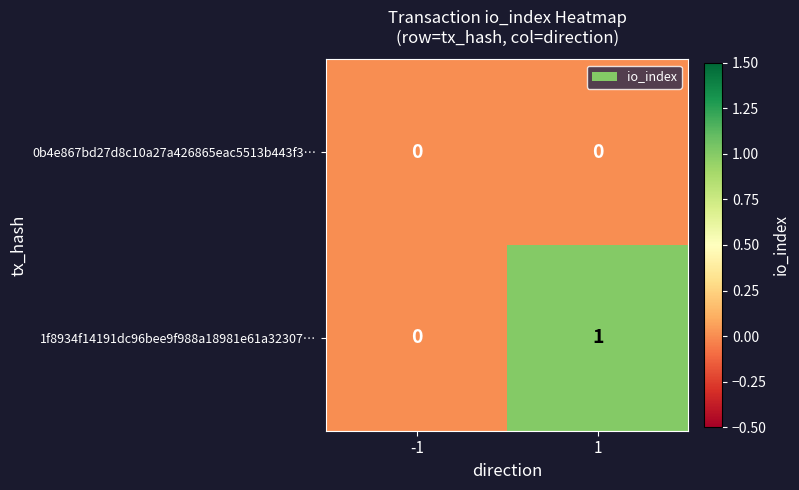

Between -1 and 1, which series saw the biggest shift?

1f8934f14191dc96bee9f988a18981e61a32307…